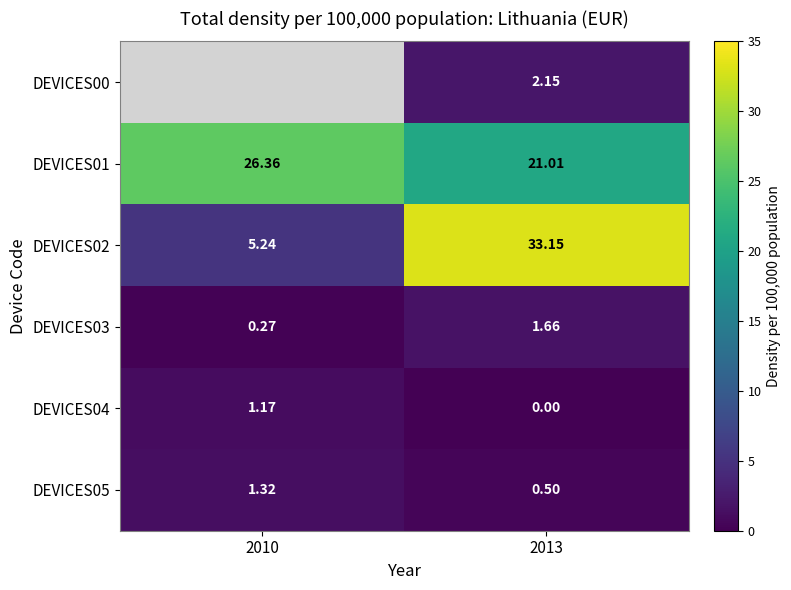

At which category is the sum across all series the highest?

2013